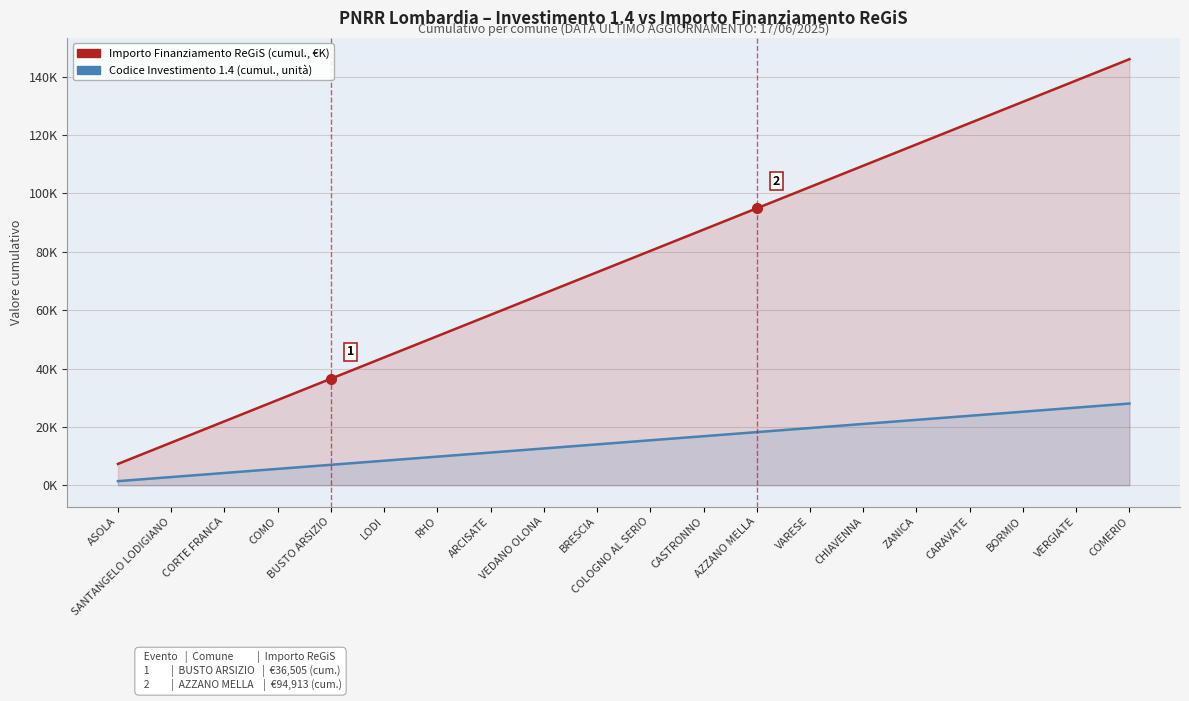

What is the sum of the Codice Investimento 1.4 (cumul., unità) values at VERGIATE and ZANICA?

49.0